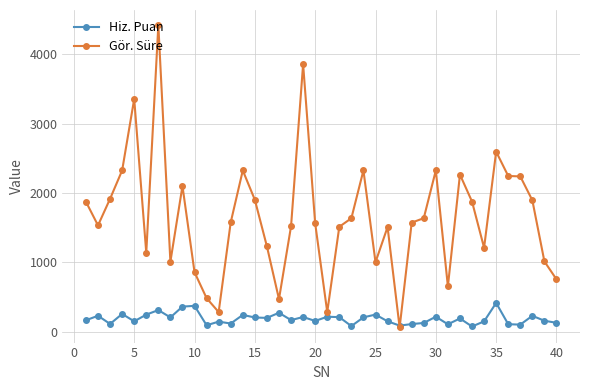

How many distinct data groups are displayed?

2